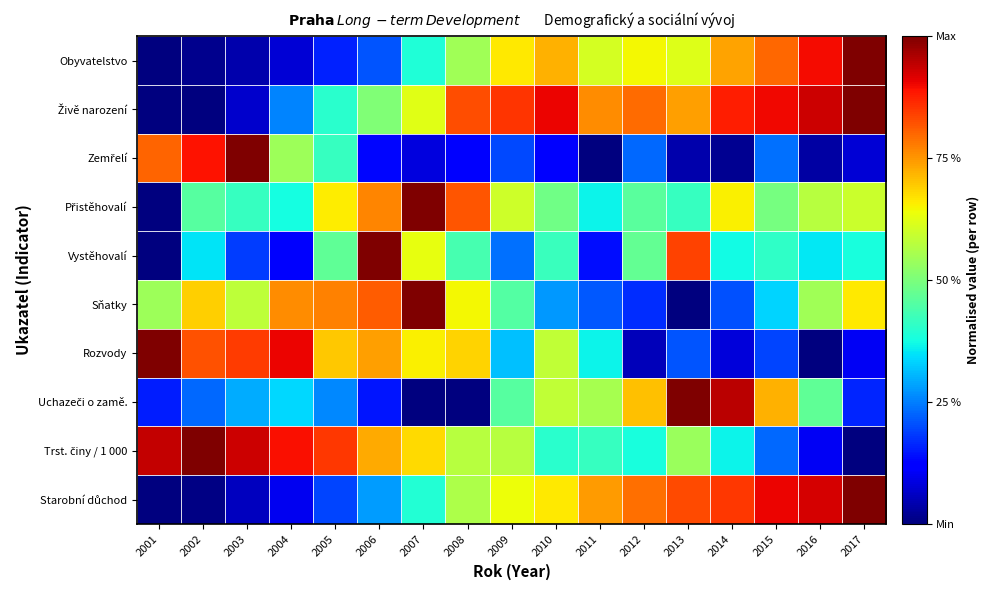

At how many categories does at least one series exceed 0?

17